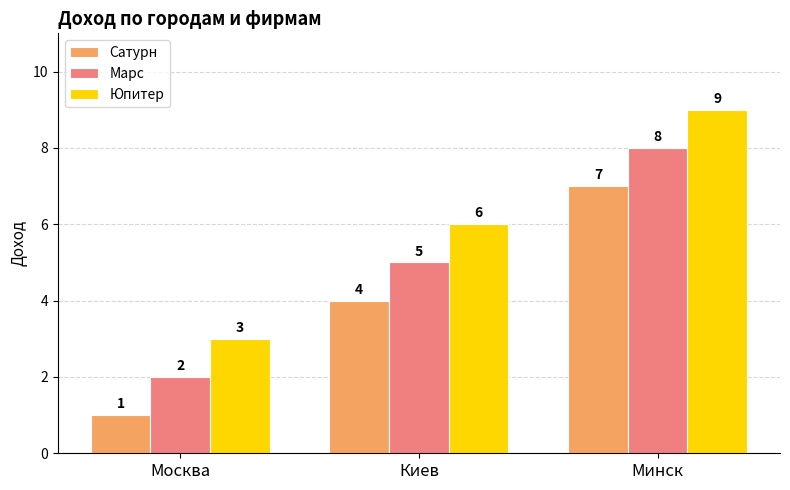

Rank the series by their maximum value, from lowest to highest.

Сатурн, Марс, Юпитер